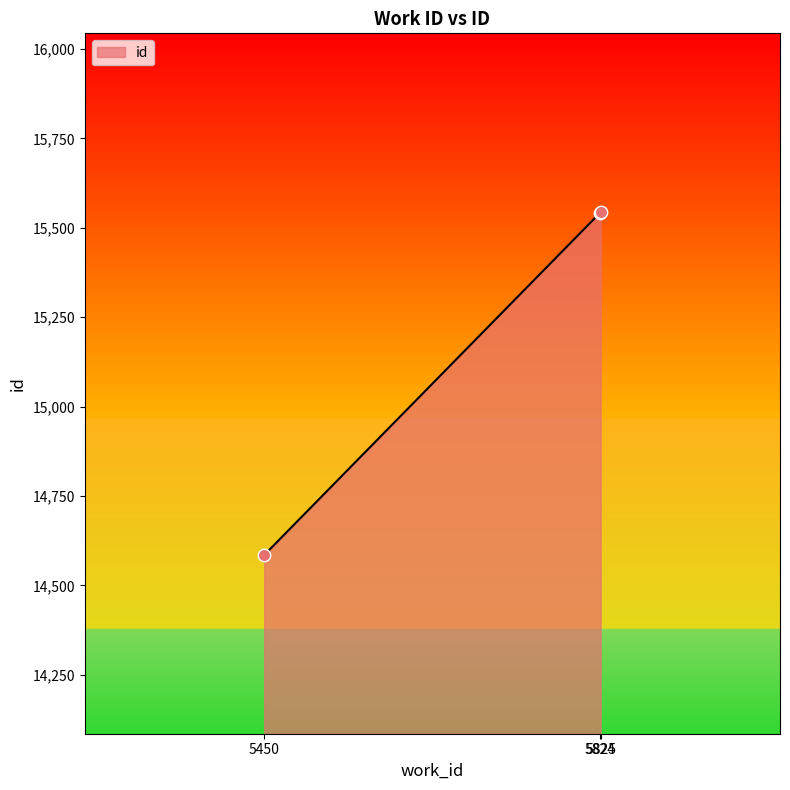

What is the change in value from 5824 to 5825?

+3